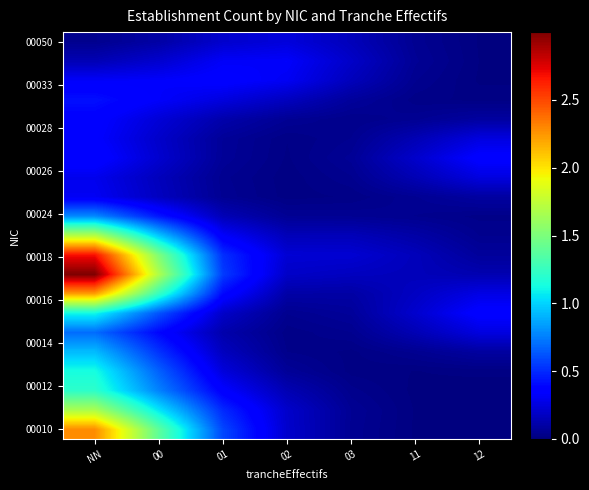

At how many categories does at least one series exceed 1?

2